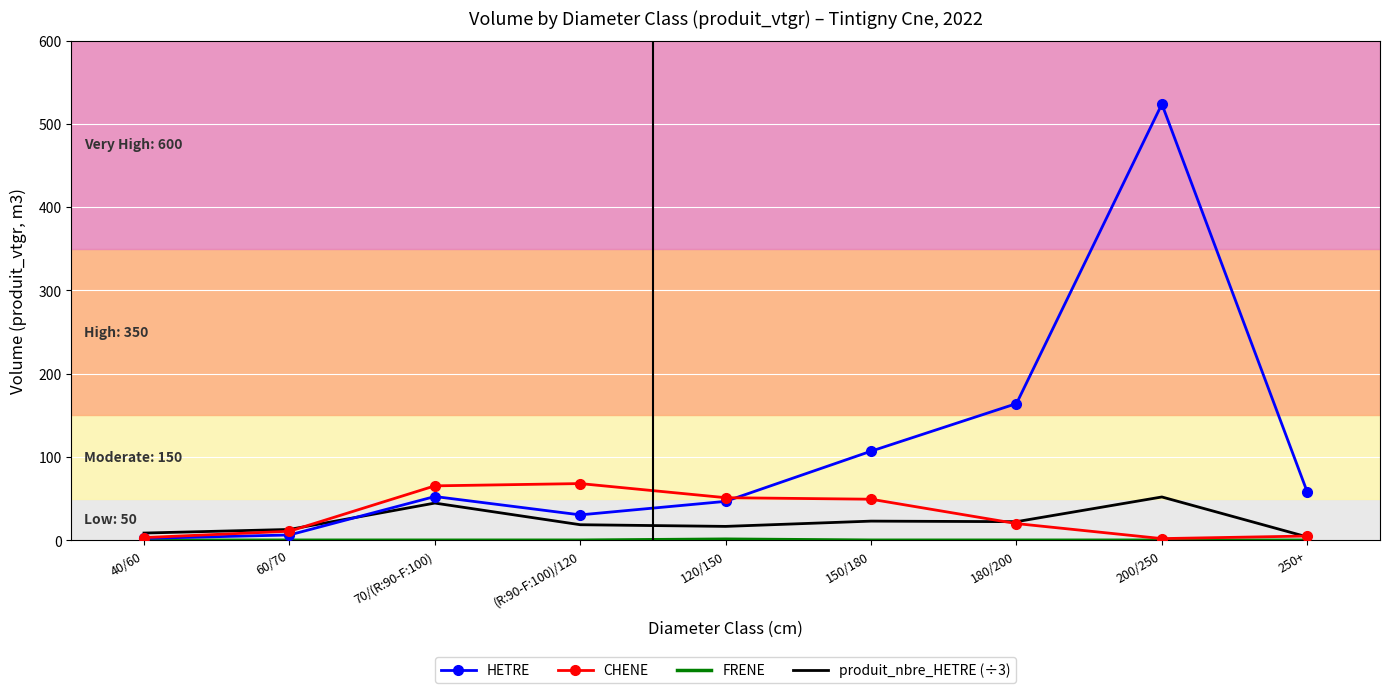

True or false: HETRE has more than 0 interior local peaks.

True